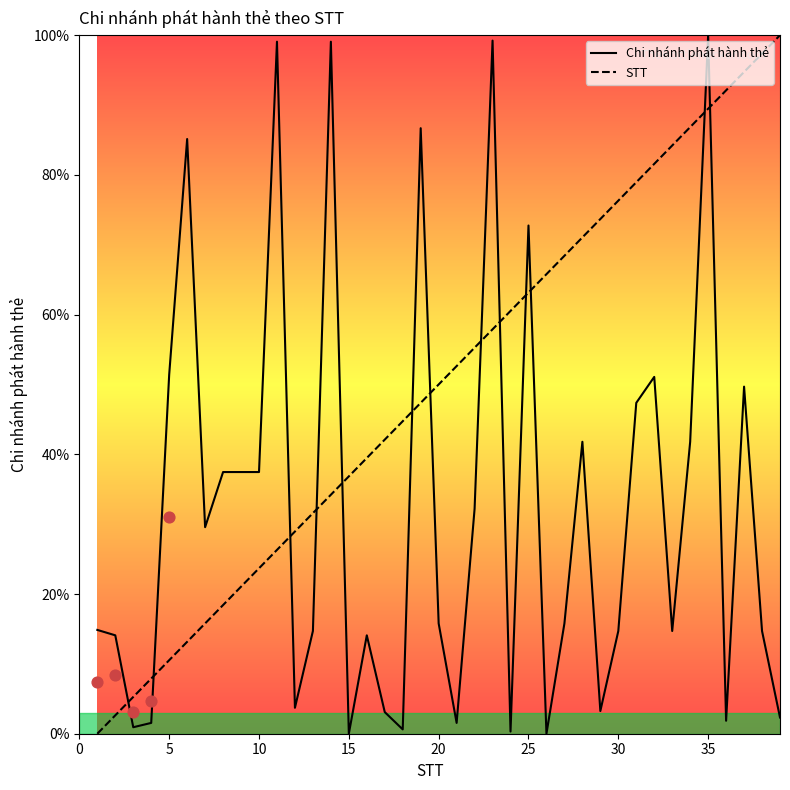

What are all the series names shown in the legend?

Chi nhánh phát hành thẻ, STT